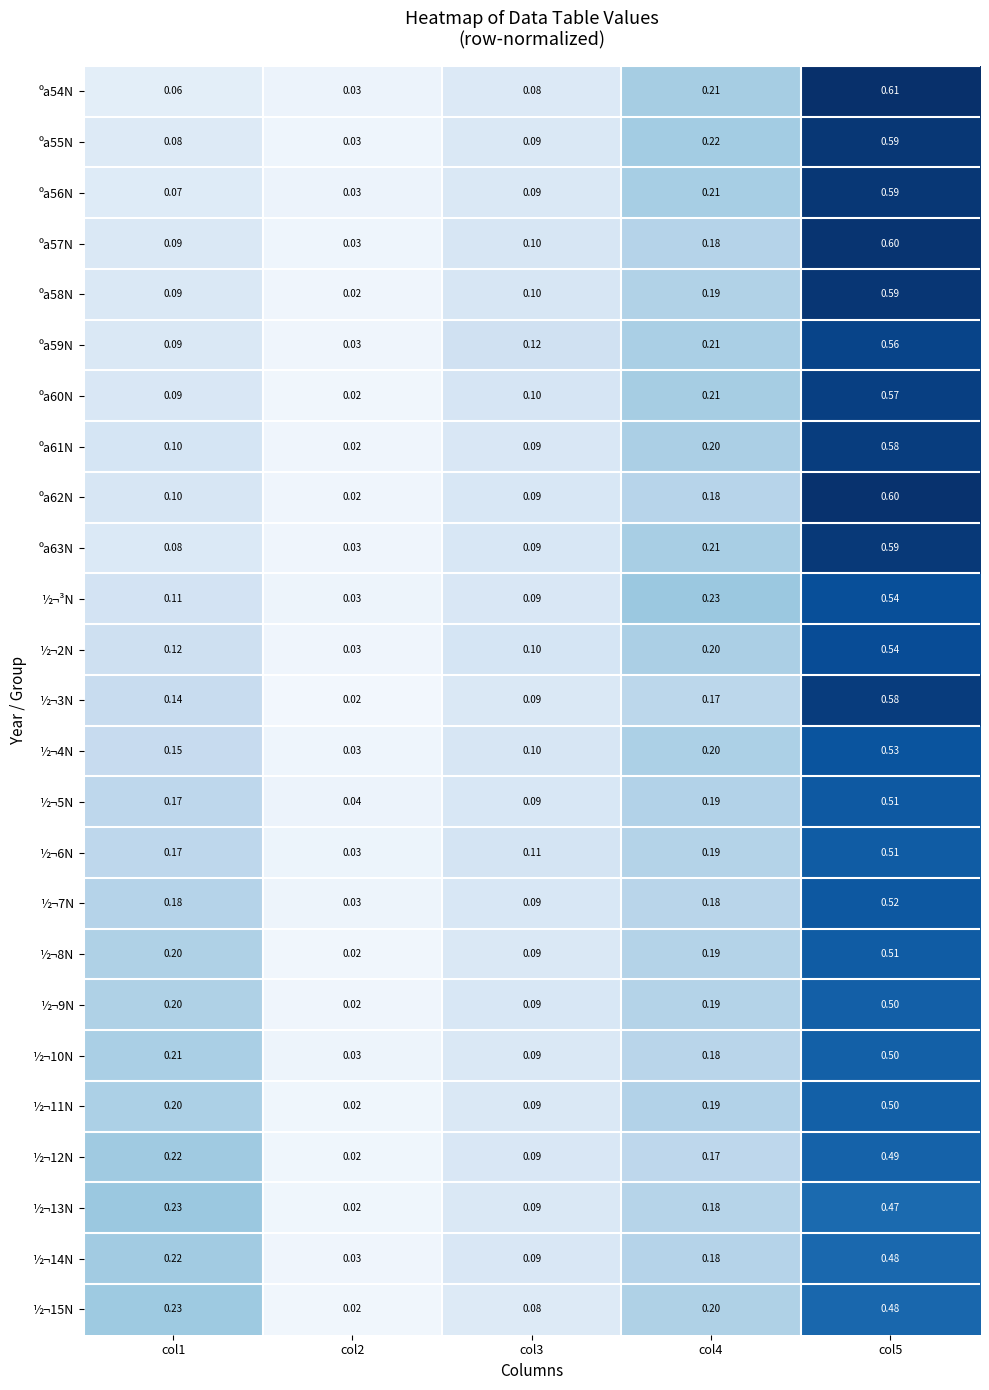

Is the value of ºa60N at col4 greater than the value of ½¬³N at col4?

No